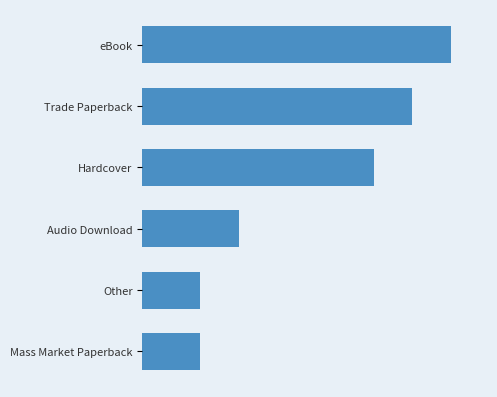

Are the bars grouped side by side (vs. stacked)?

No